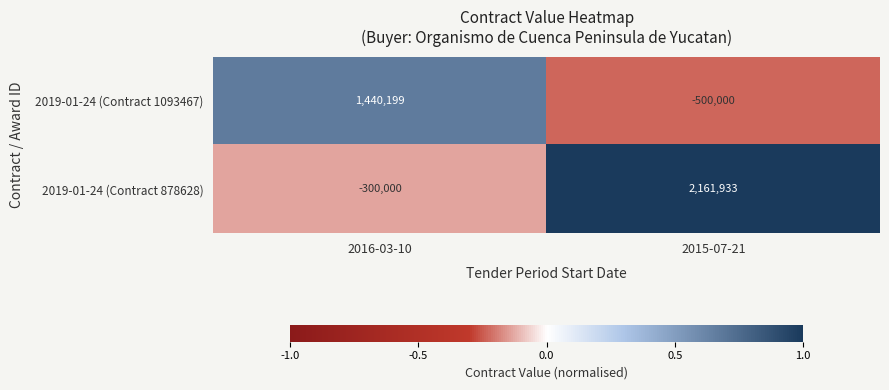

List the series in order of their overall mean, lowest first.

2019-01-24 (Contract 1093467), 2019-01-24 (Contract 878628)